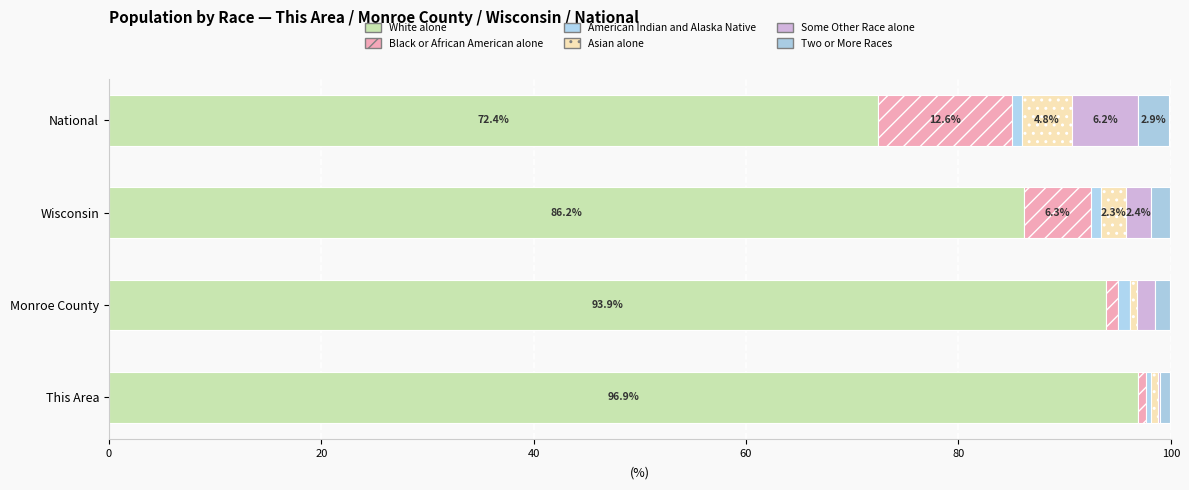

How many categories are shown in the chart?

4